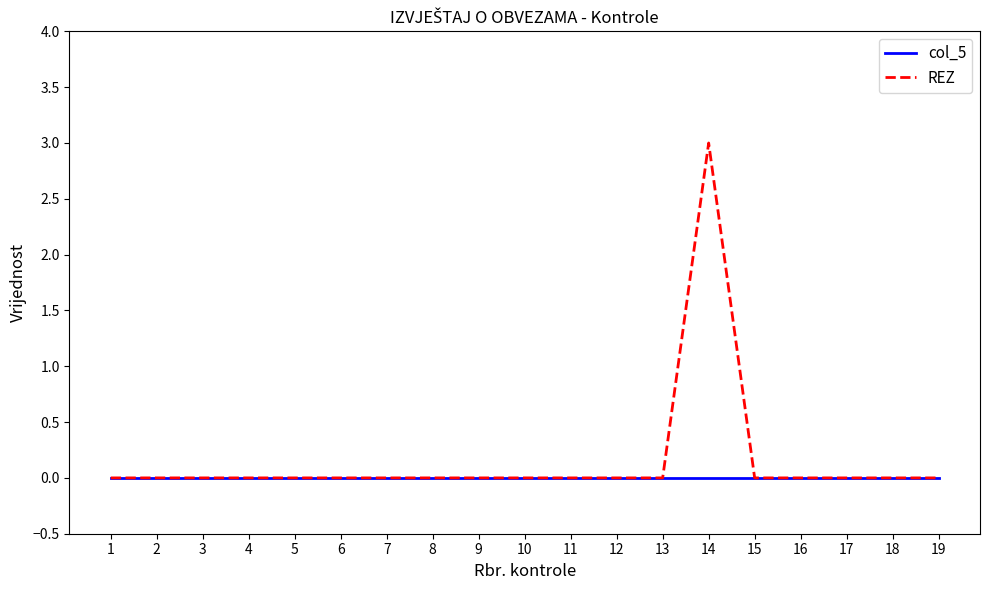

At which category is the sum across all series the highest?

14